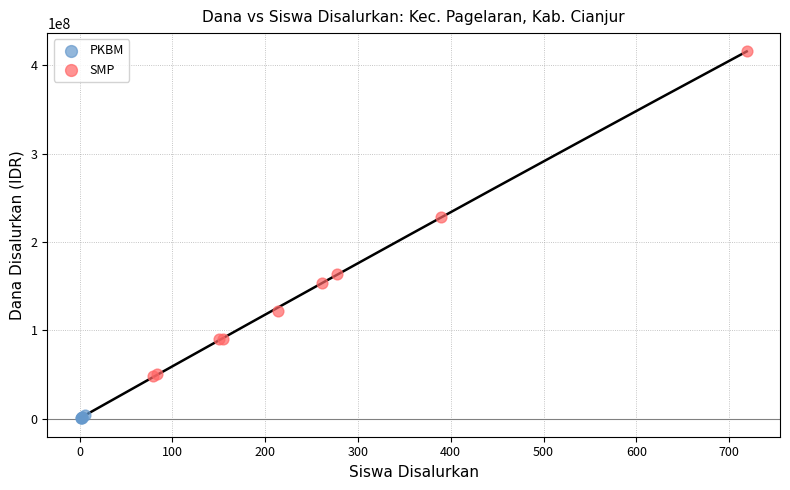

Which series contains the lowest Y value?

PKBM